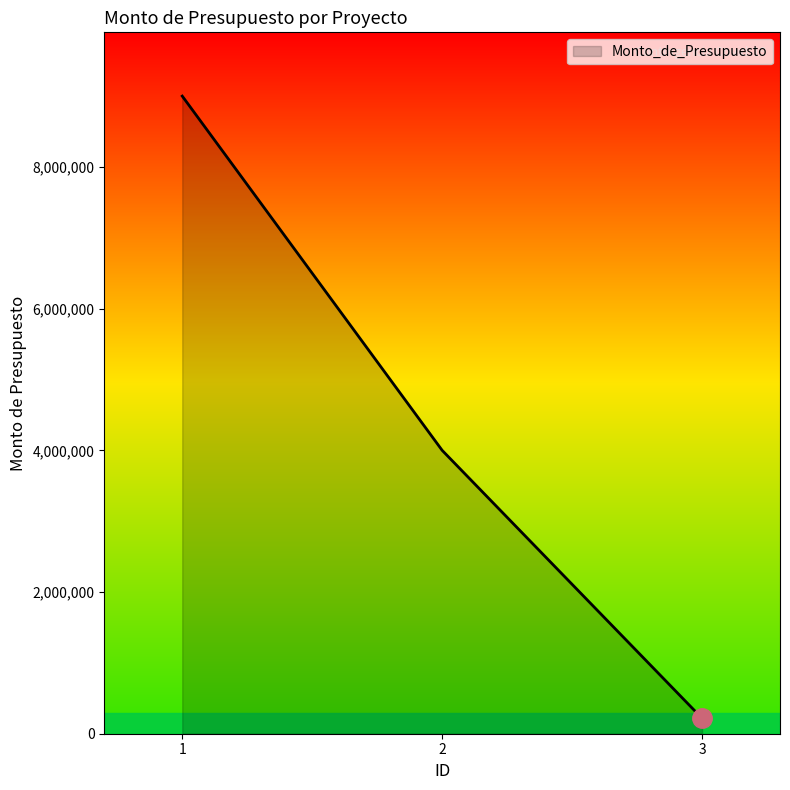

What is the ratio of the value at 2 to the value at 3?

18.3